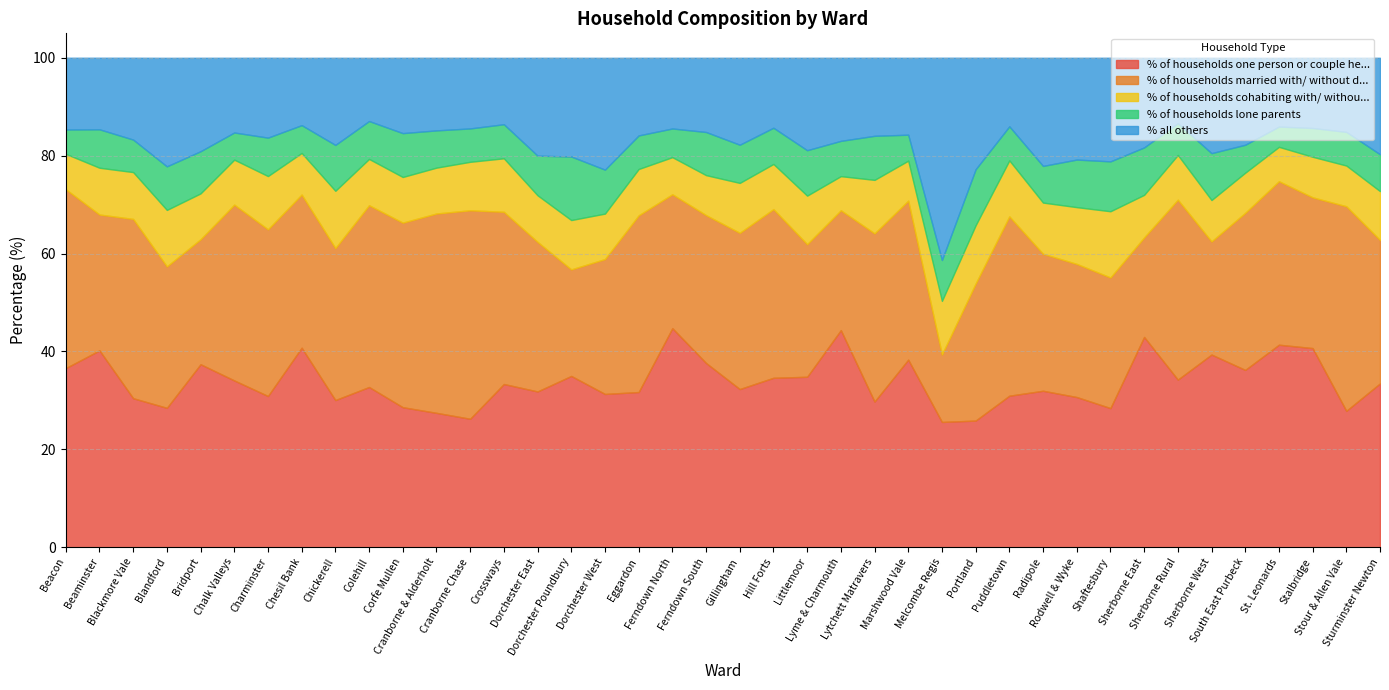

Rank the categories by % of households lone parents value from highest to lowest.

Dorchester Poundbury, Portland, Shaftesbury, Rodwell & Wyke, Sherborne East, Sherborne West, Chickerell, Littlemoor, Lytchett Matravers, Dorchester West, Corfe Mullen, Blandford, Ferndown South, Bridport, Melcombe Regis, Dorchester East, Beaminster, Charminster, Gillingham, Colehill, Cranborne & Alderholt, Sturminster Newton, Radipole, Hill Forts, Lyme & Charmouth, Crossways, Puddletown, Stour & Allen Vale, Eggardon, Cranborne Chase, Blackmore Vale, Sherborne Rural, Stalbridge, Ferndown North, South East Purbeck, Chesil Bank, Chalk Valleys, Marshwood Vale, Beacon, St. Leonards